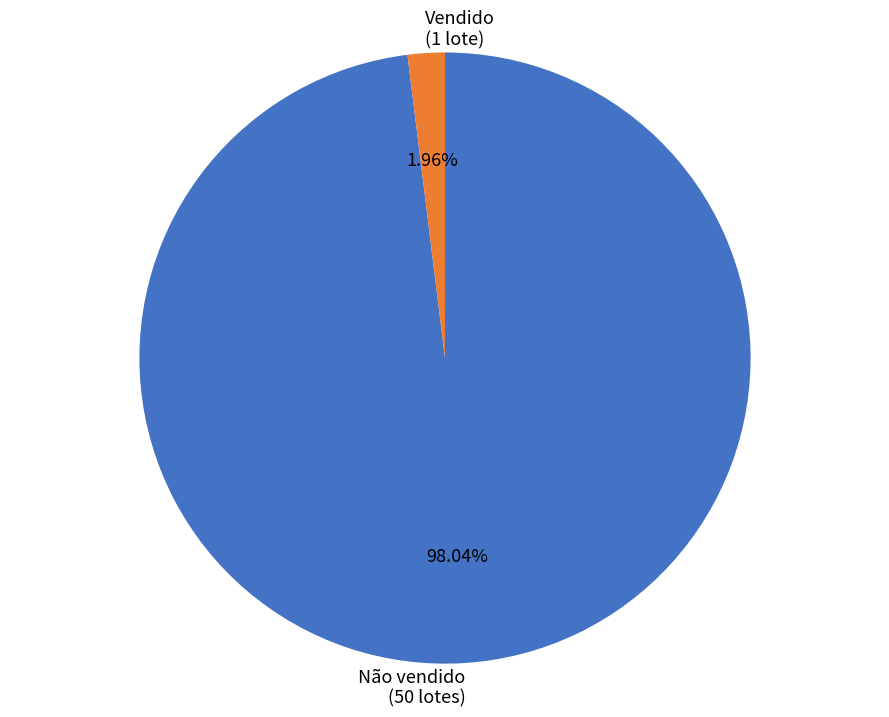

To the nearest percent, what percentage of the pie is Não vendido?

98%